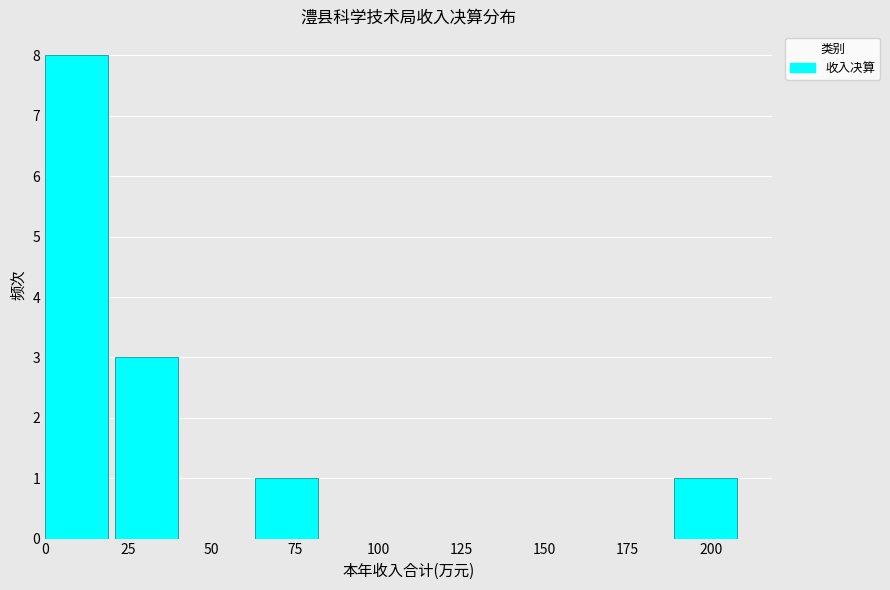

Reading left to right, list every bar in this chart as the range it spans on the x-axis followed by its height. Neither the bar edges nor the heights are printed on the chart, so give them approximately, as read against the axes.

0 to 21: 8
21 to 42: 3
42 to 63: 0
63 to 84: 1
84 to 105: 0
105 to 126: 0
126 to 147: 0
147 to 168: 0
168 to 189: 0
189 to 210: 1